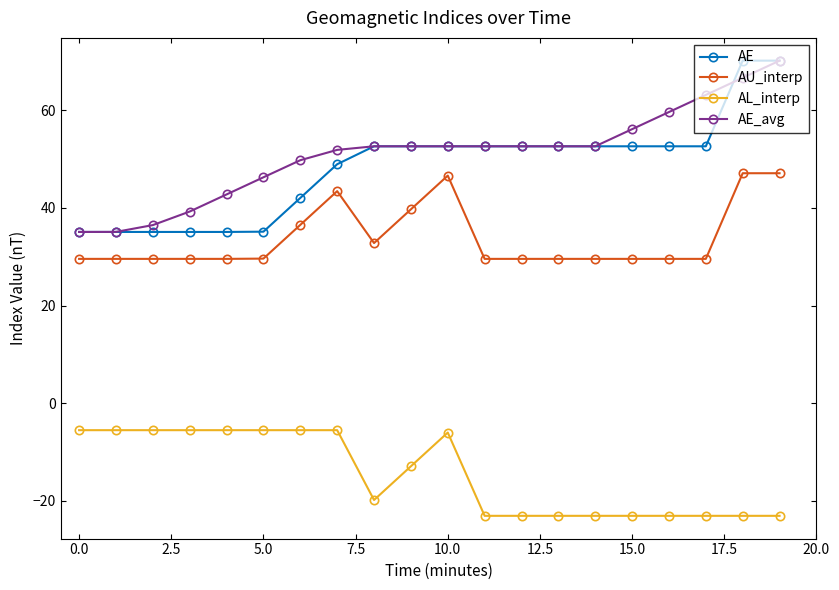

What is the minimum value shown in the chart?

-23.1